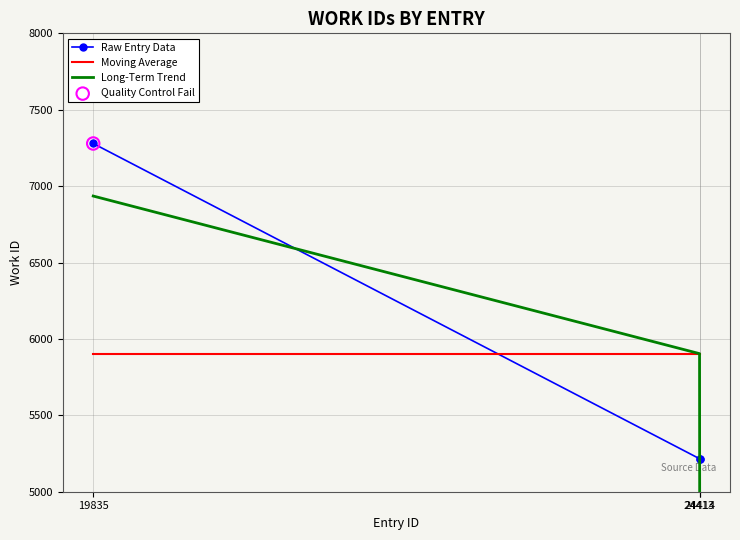

Is the value of Long-Term Trend at 24414 greater than the value of Raw Entry Data at 19835?

No